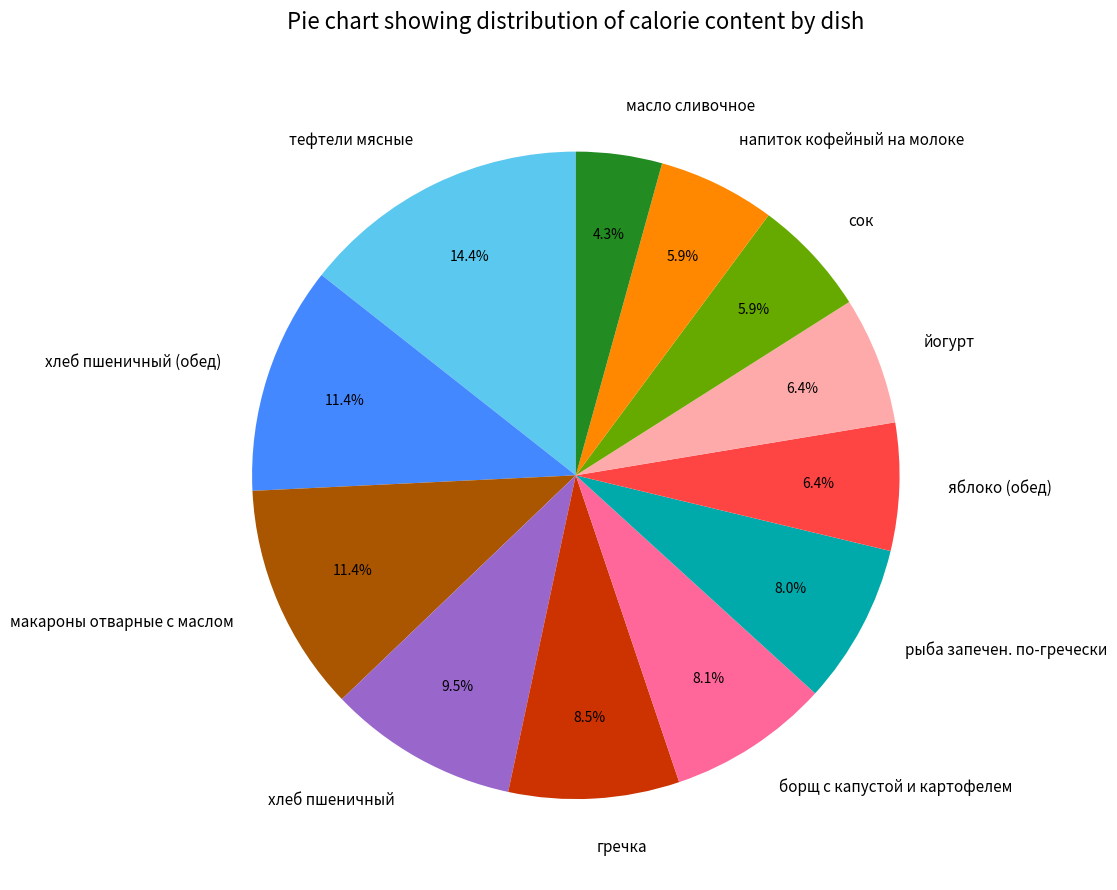

True or false: йогурт accounts for 1% of the total.

False